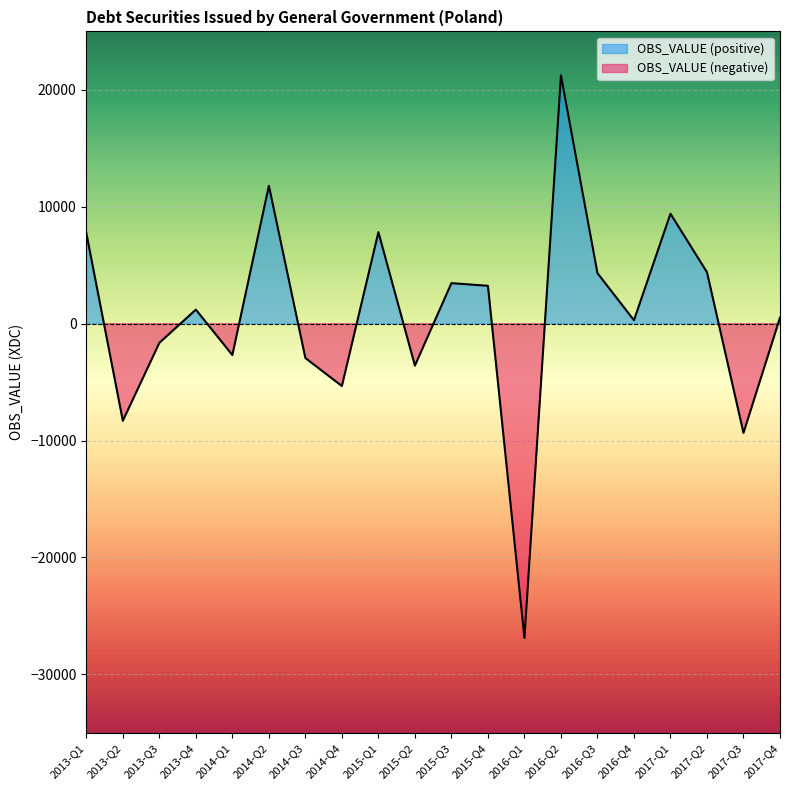

What value does the data have at 2013-Q3?

-1641.1